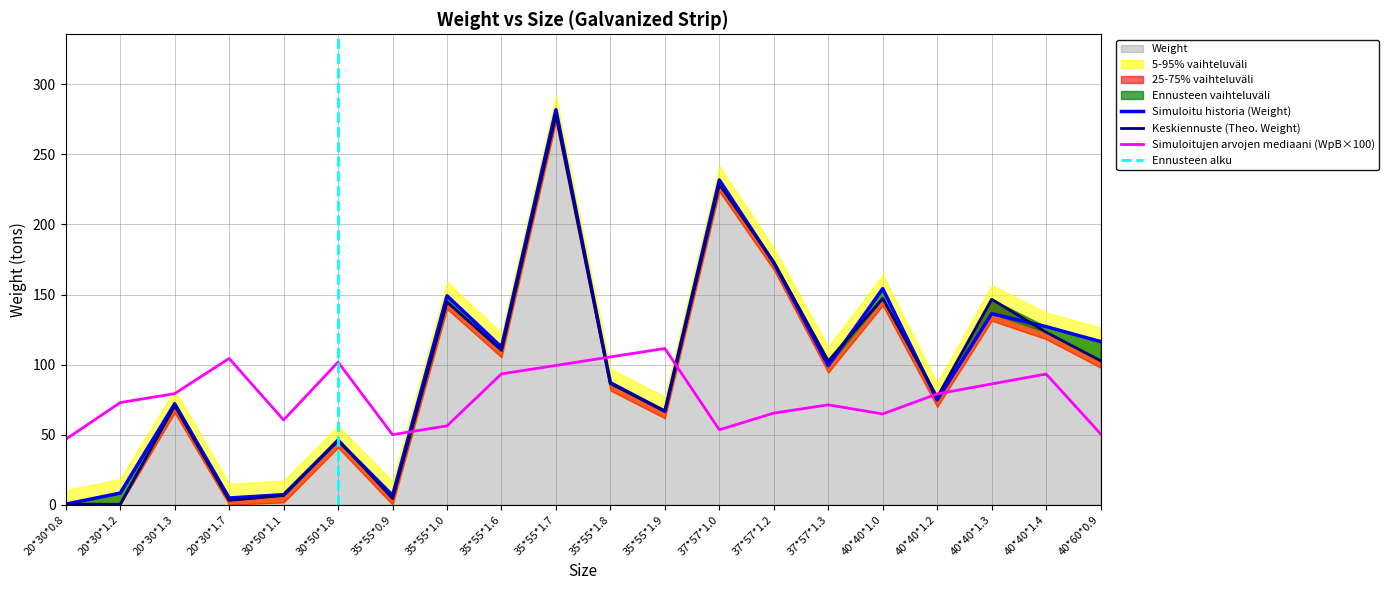

The value of Weight at 37*57*1.2 is 172.6. True or false?

True